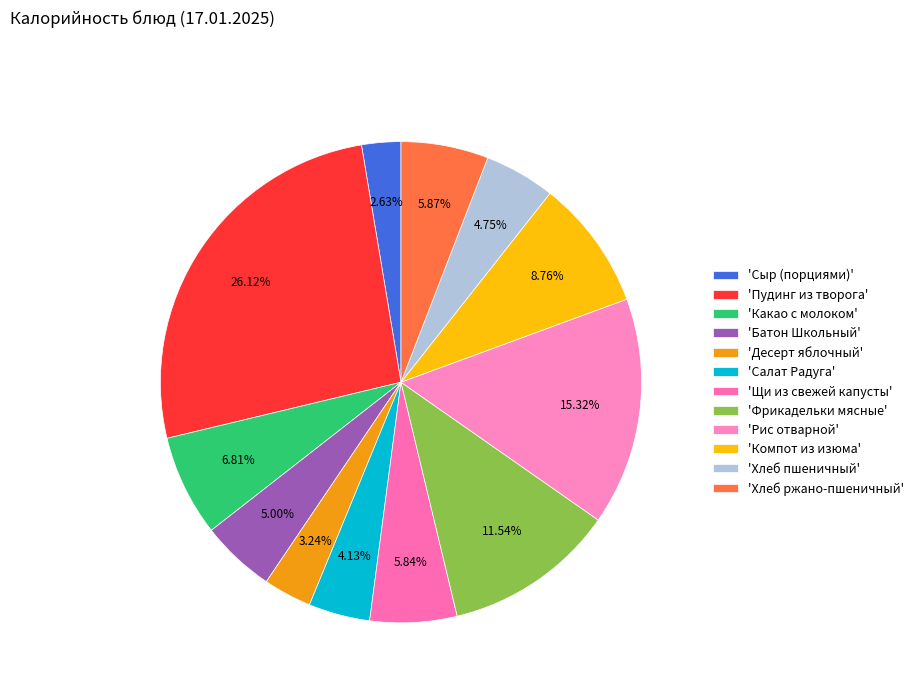

To the nearest percent, what is the average slice percentage?

8%